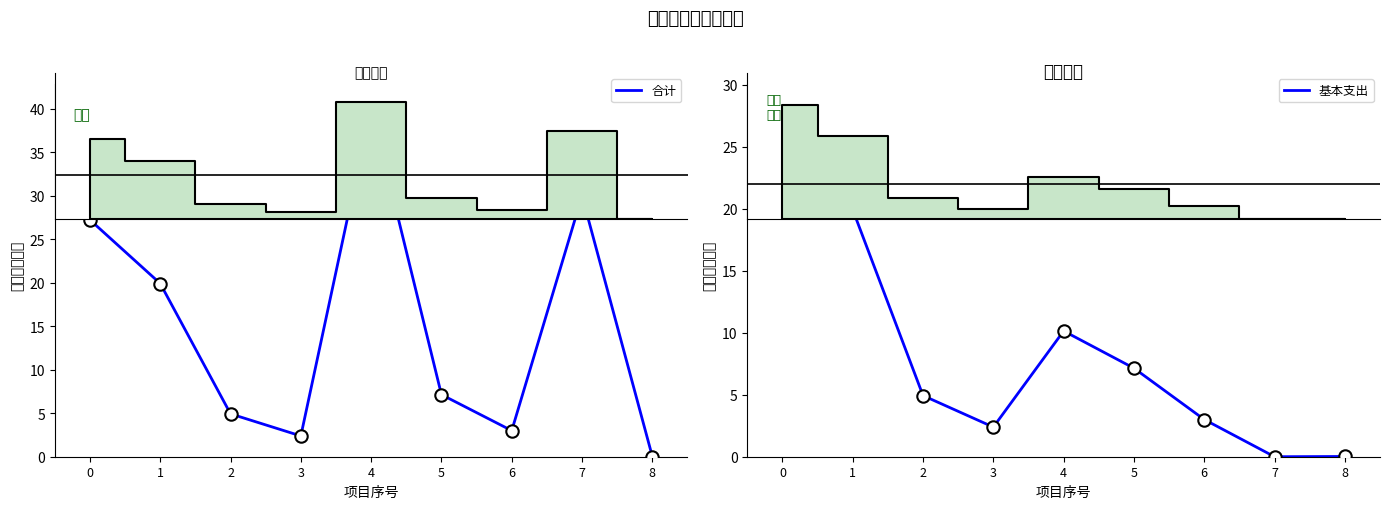

Is the value of 合计 at 7 greater than the value of 基本支出 at 7?

Yes